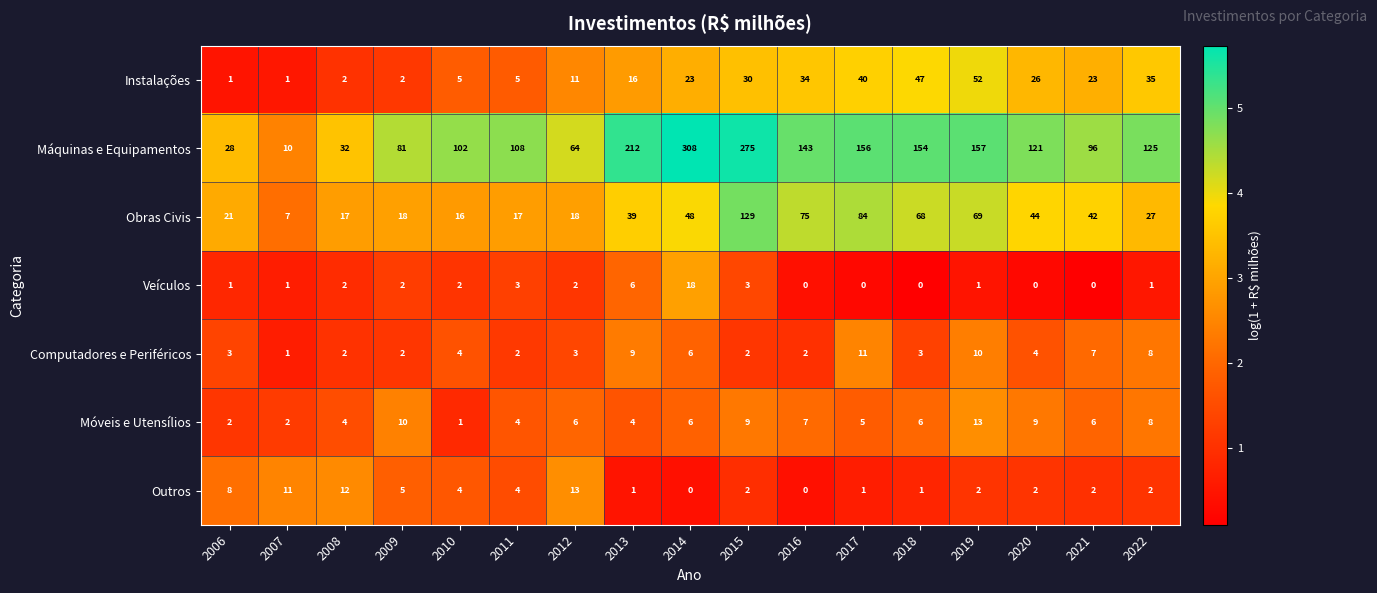

What is the sum of all Obras Civis values?

739